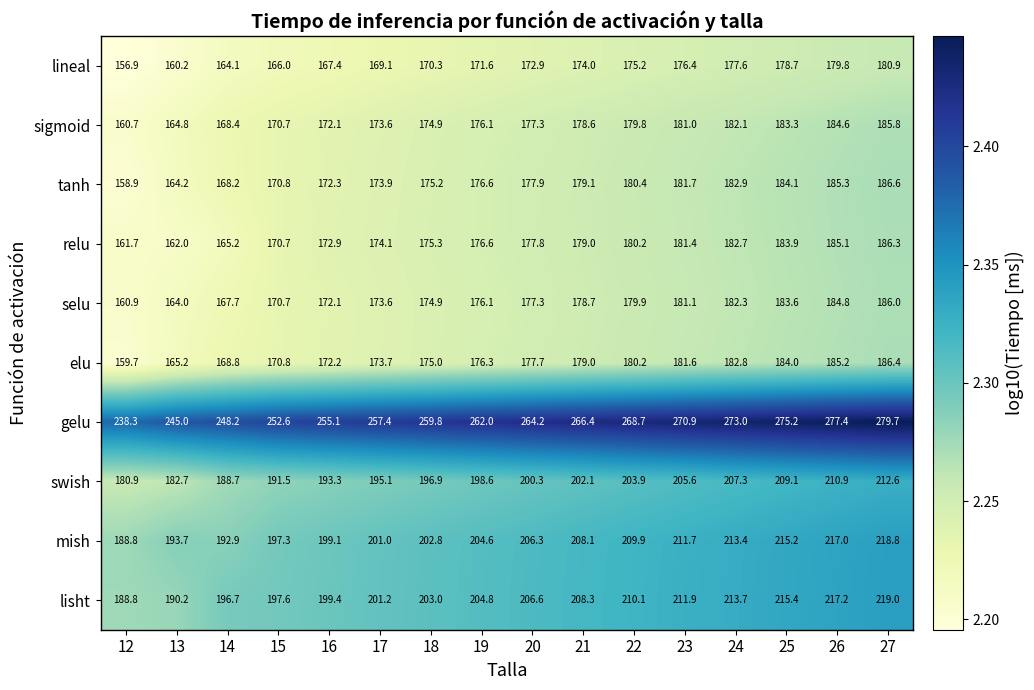

Which has a higher value, 13 or 26?

26